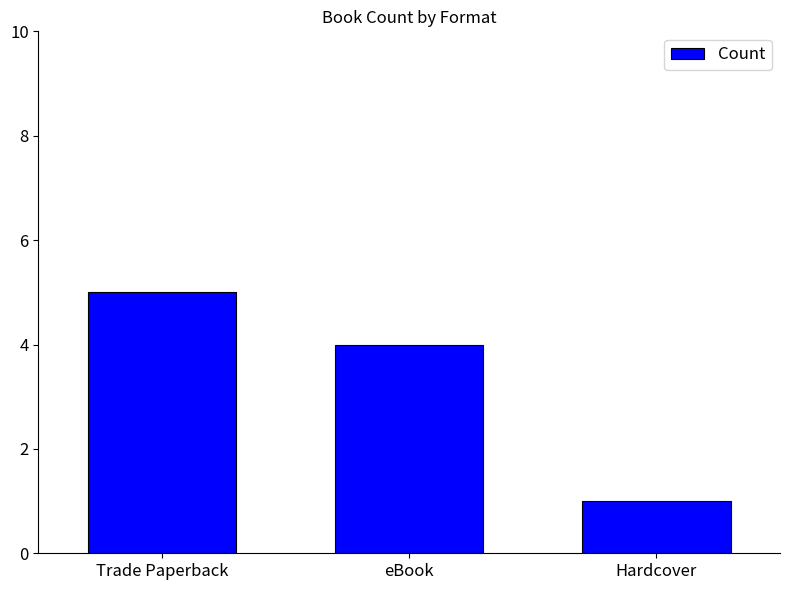

What is the sum of the values at eBook and Hardcover?

5